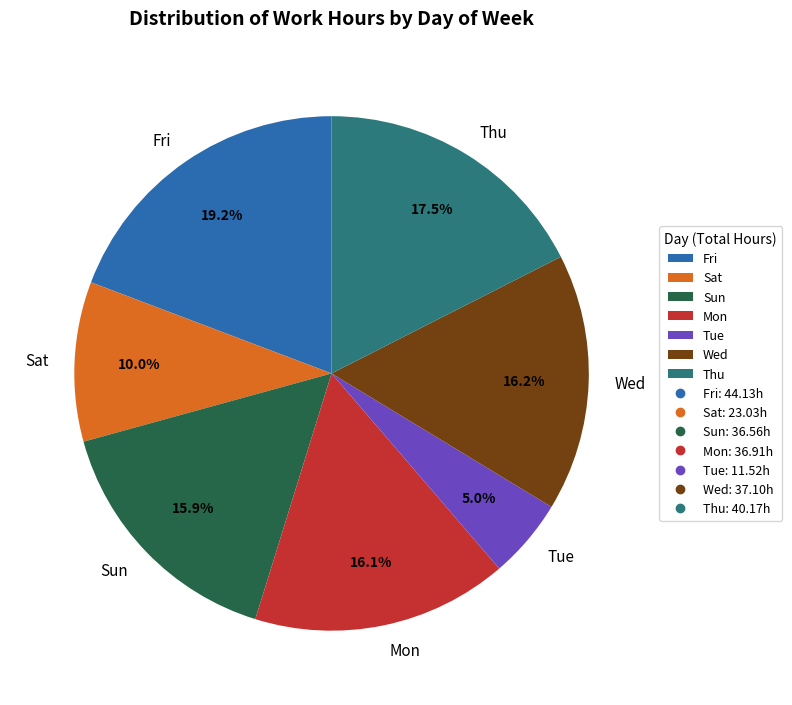

Do Thu and Sat together represent more than half of the pie?

No